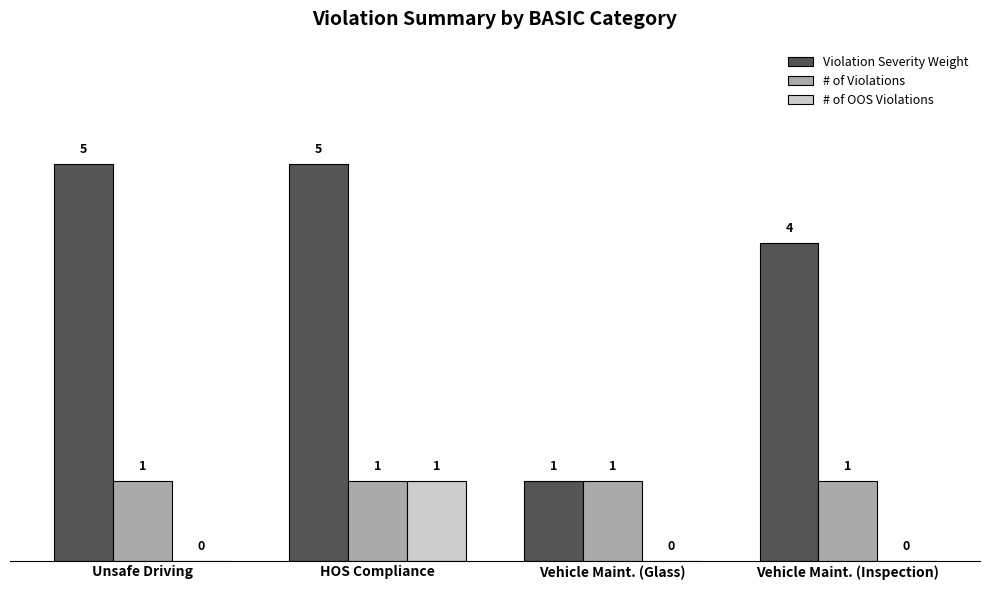

Which series has the largest total across all categories?

Violation Severity Weight